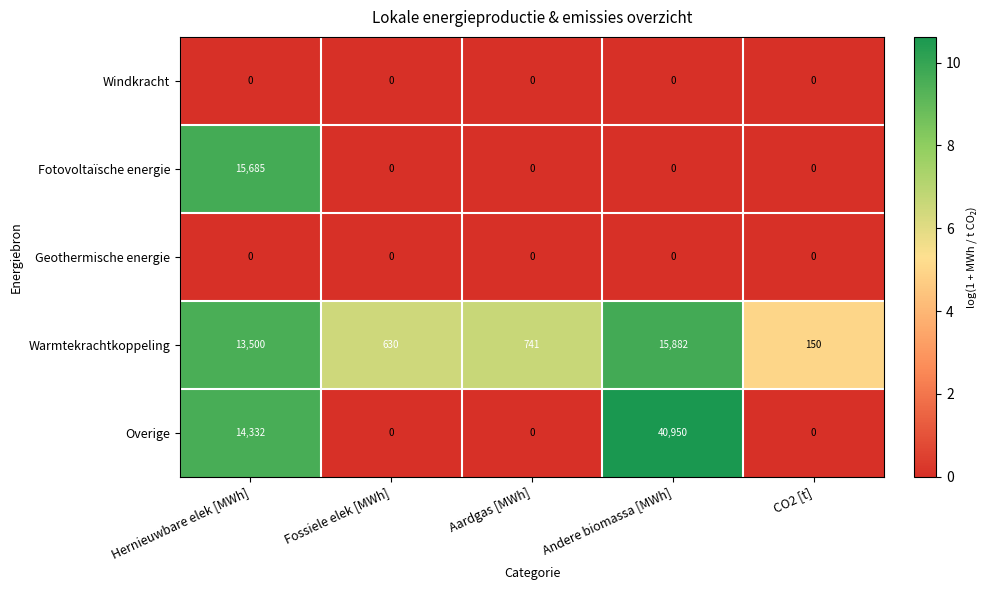

At which category does the chart reach its peak across all series?

Andere biomassa [MWh]